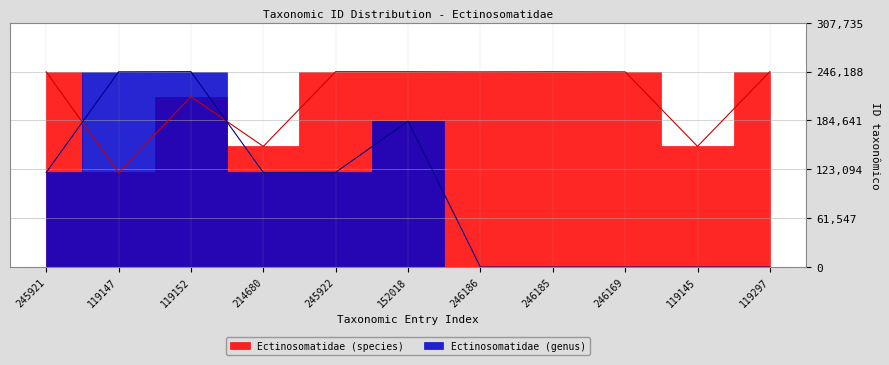

Between 119297 and 214680, which is larger?

119297